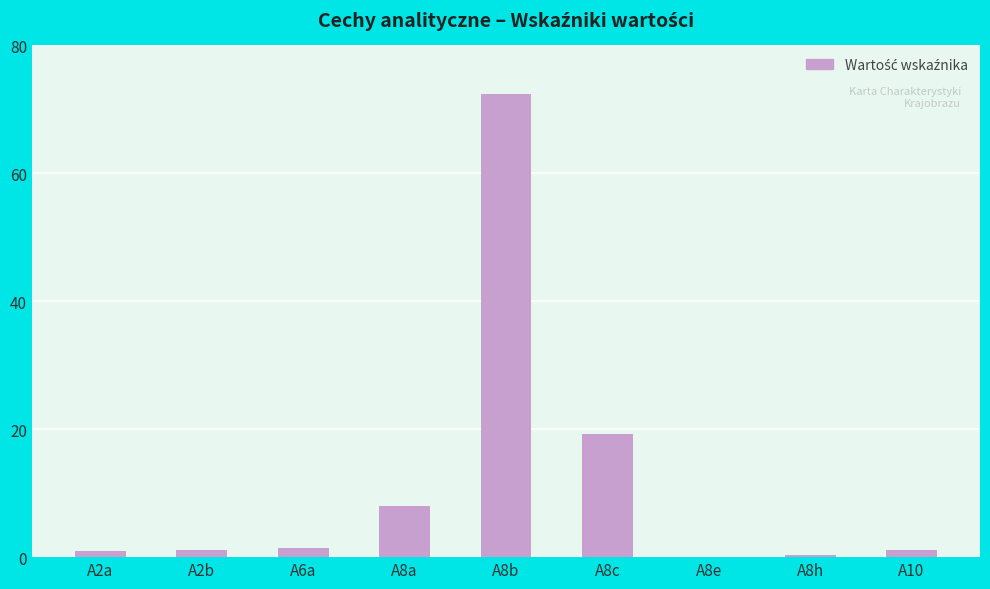

The chart shows a value of 1.1 at A2b. True or false?

True